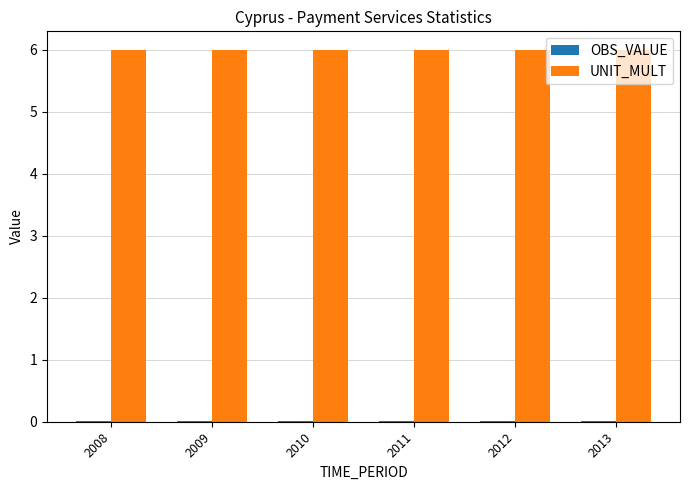

How many groups of bars are there?

6